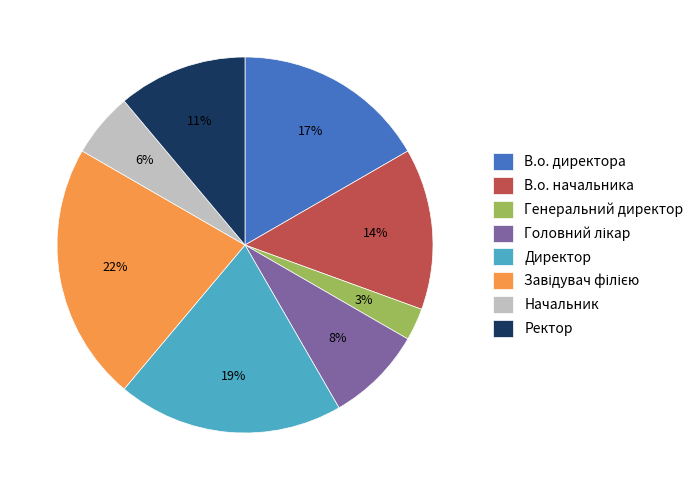

To the nearest percent, what portion does Директор represent?

19%